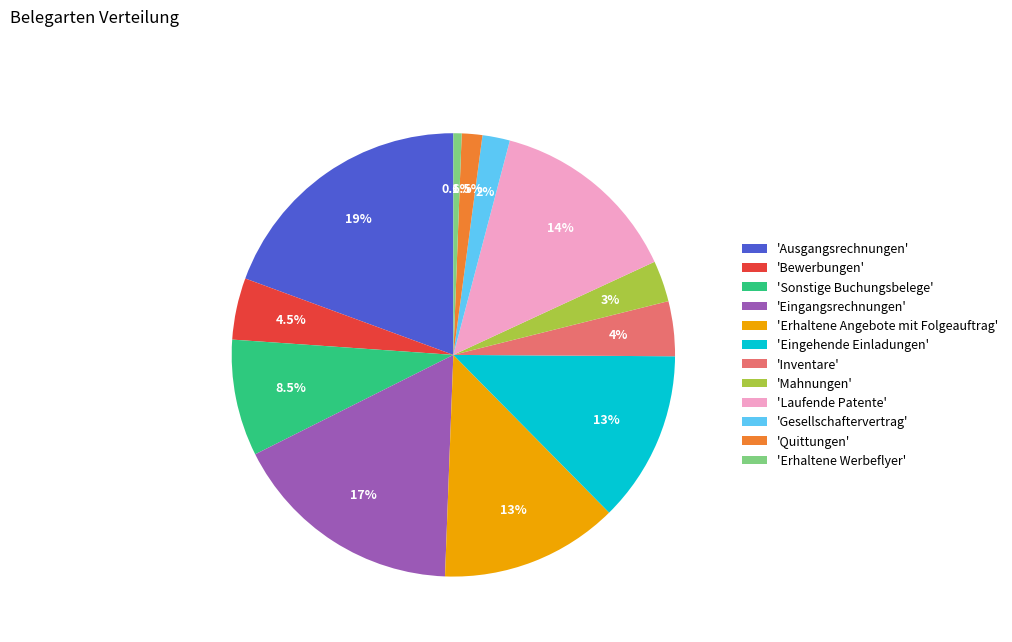

How many slices are in this pie chart?

12